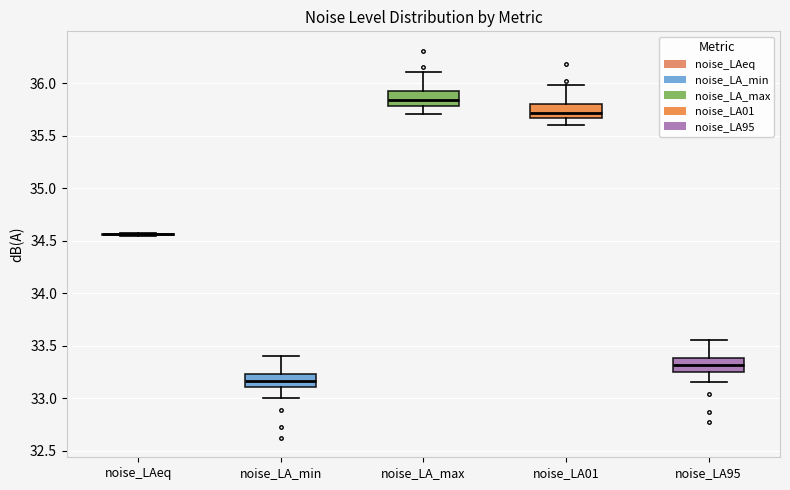

Reading left to right, read every box against the y-axis: the position of its median line, the range the box covers, and the ends of its whiskers. The values are not printed on the chart, so give them approximately, as read against the axis.

noise_LAeq: box collapsed to a line at 34.55, whiskers 34.55 to 34.55
noise_LA_min: median 33.15, box 33.10 to 33.25, whiskers 33.00 to 33.40
noise_LA_max: median 35.85, box 35.80 to 35.90, whiskers 35.70 to 36.10
noise_LA01: median 35.70, box 35.65 to 35.80, whiskers 35.60 to 36.00
noise_LA95: median 33.30, box 33.25 to 33.40, whiskers 33.15 to 33.55